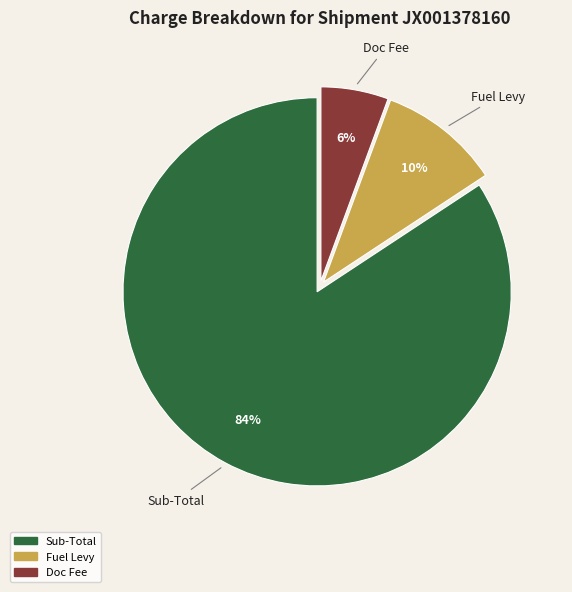

Is there any slice that represents more than half of the pie?

Yes